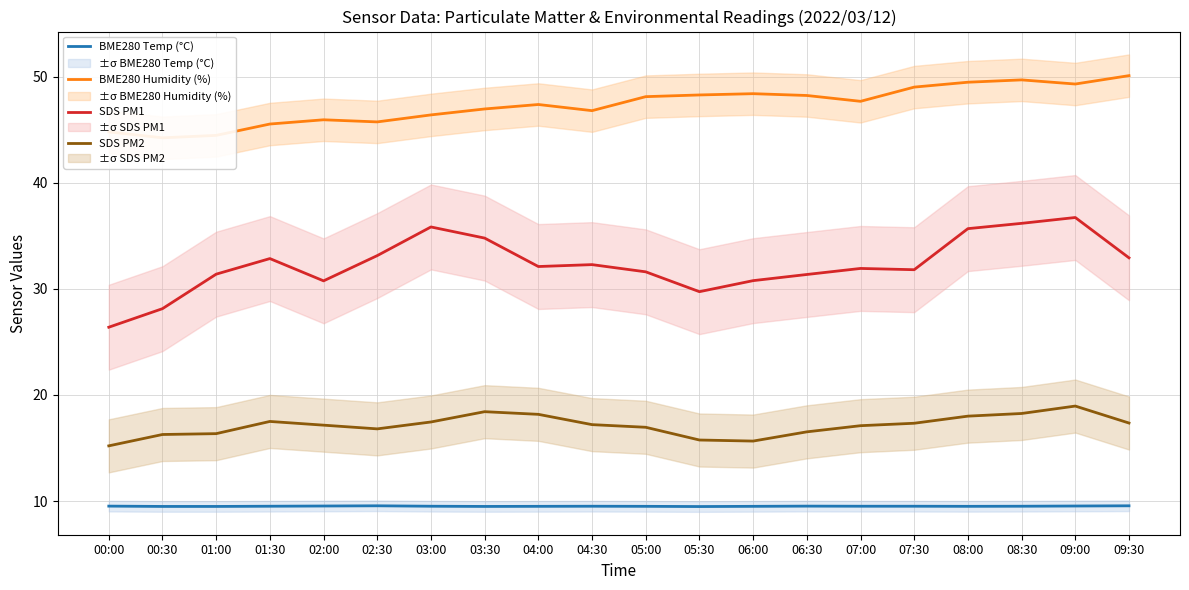

What is the difference between the SDS PM1 values at 00:00 and 04:30?

5.9